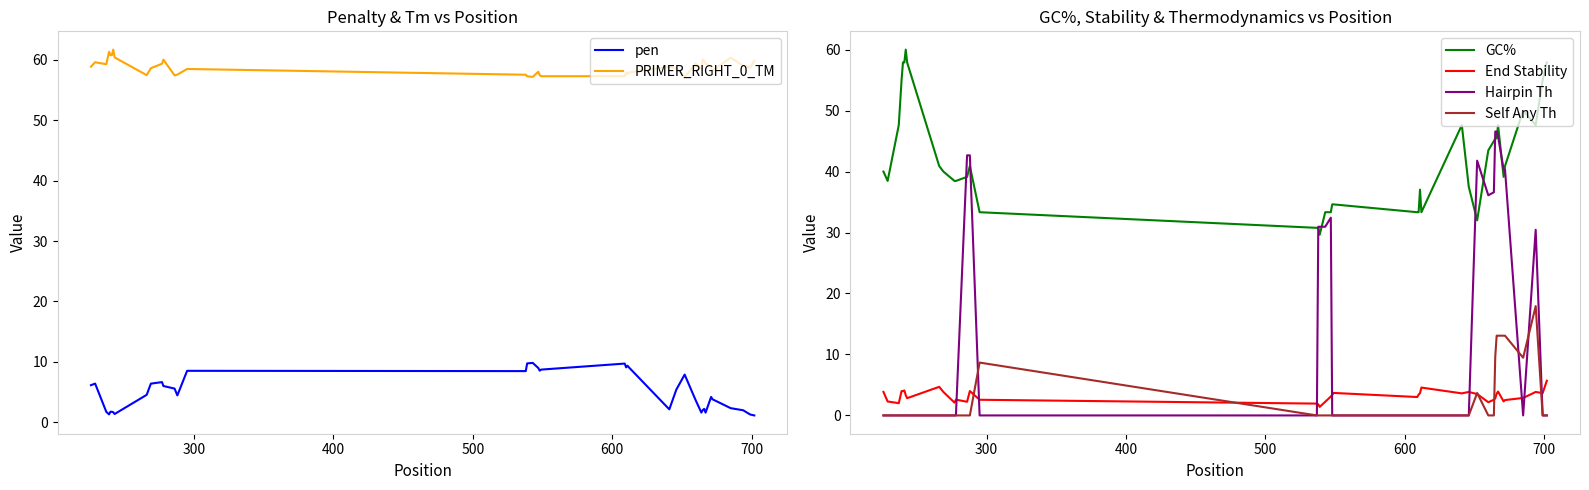

Which series has the largest range (max minus min)?

Hairpin Th